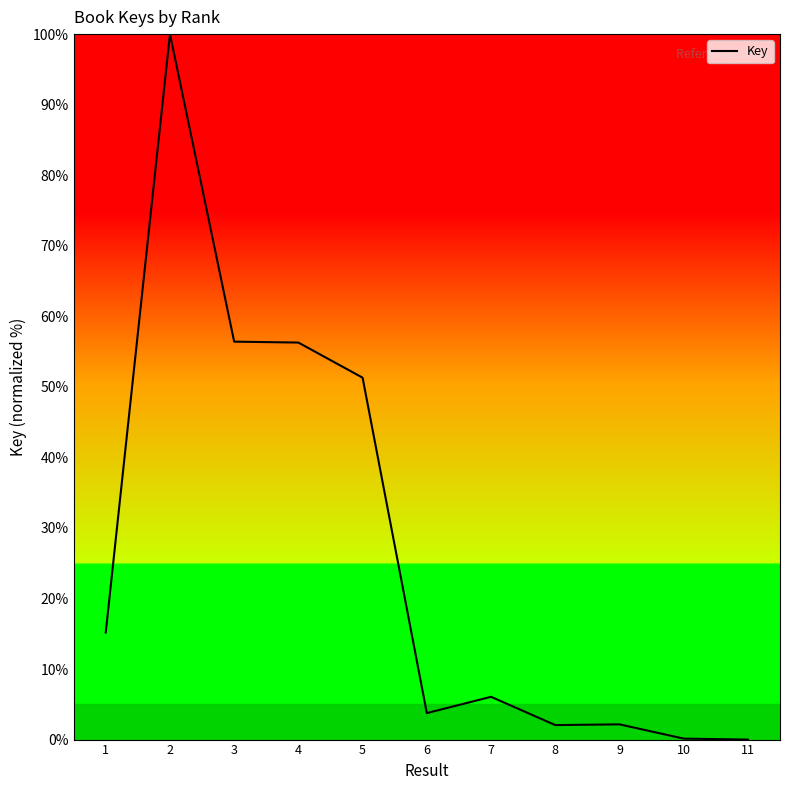

The chart shows a value of 19.8 at 3. True or false?

False